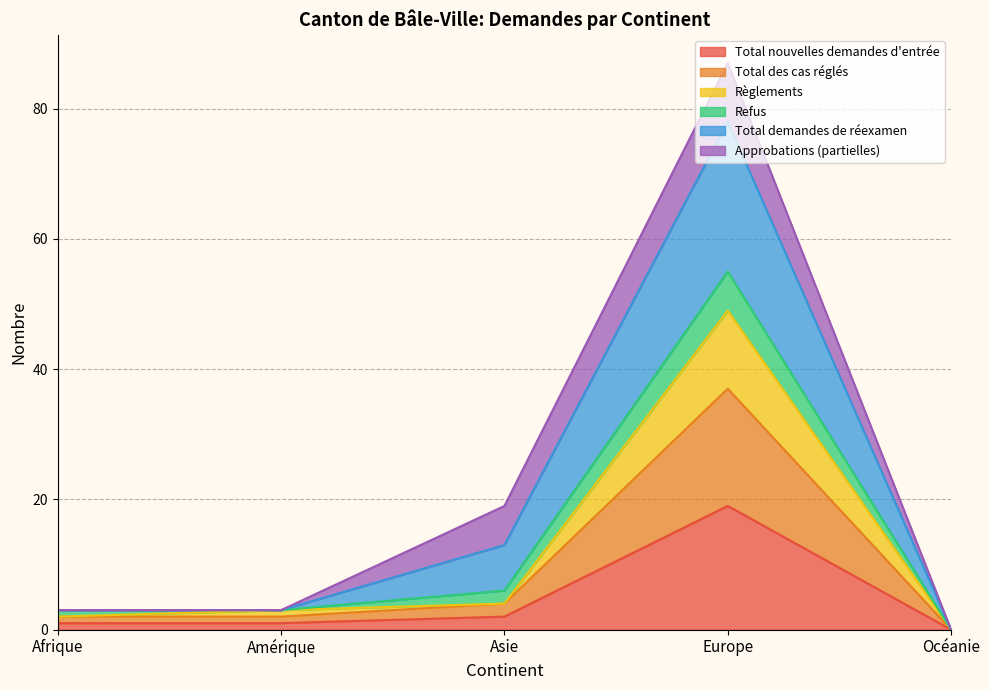

In Total des cas réglés, how many points are higher than both neighbors (excluding endpoints)?

1